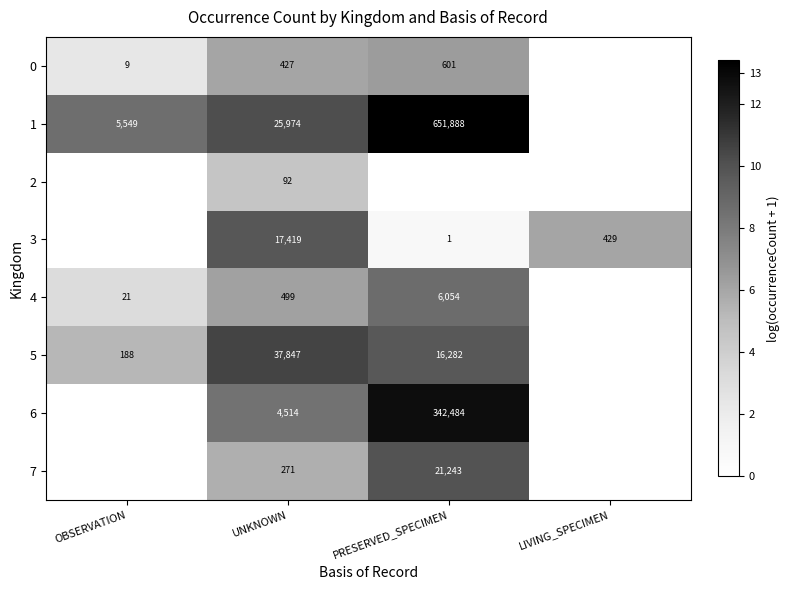

The 4 series shows 6054 at PRESERVED_SPECIMEN. True or false?

True